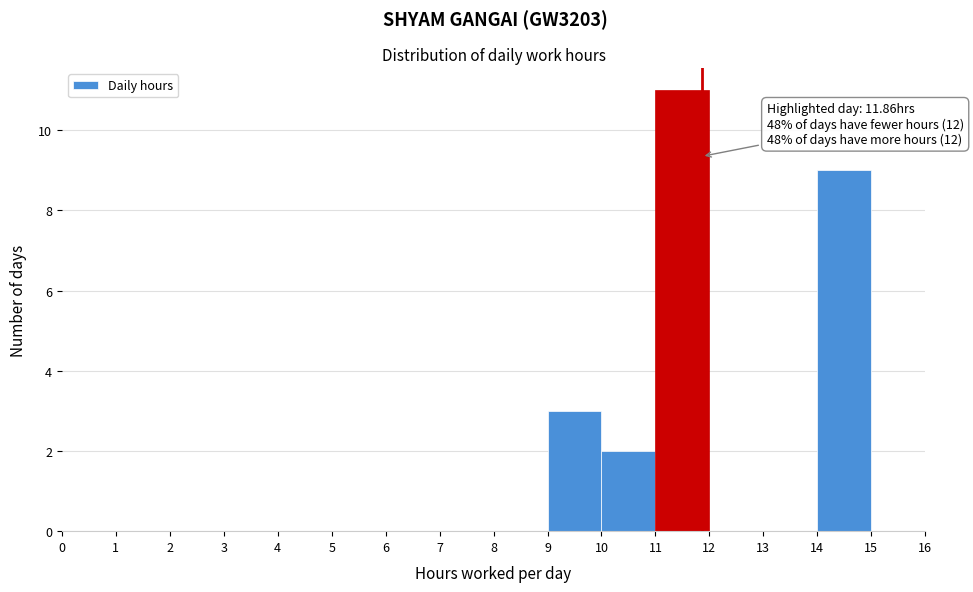

Which range on the x-axis has the tallest bar?

11 to 12